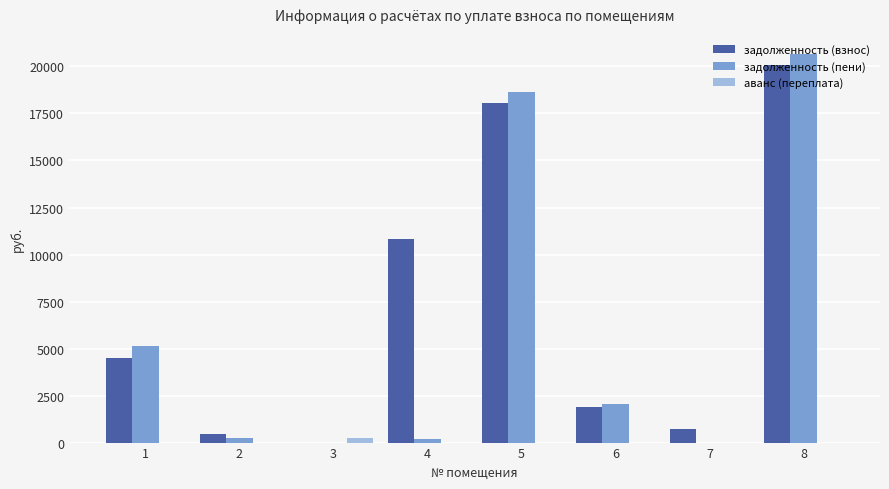

The value of задолженность (взнос) at 6 is 919.1. True or false?

False